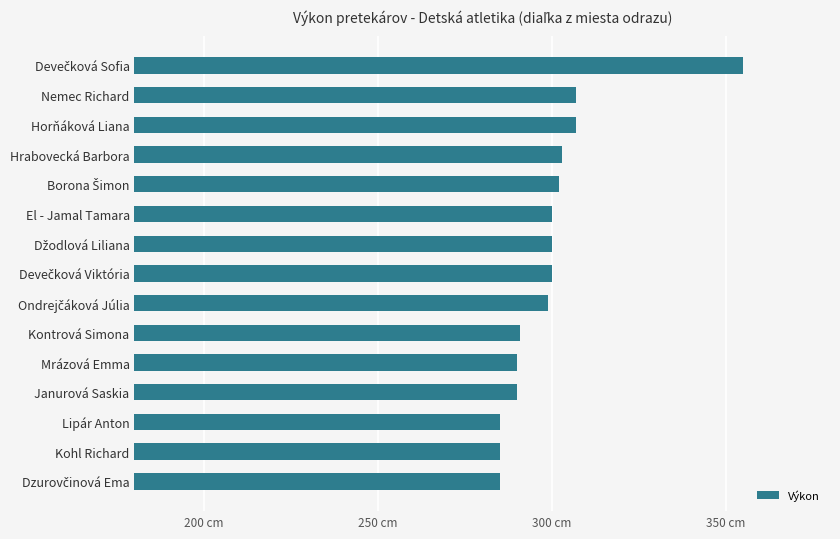

Does the chart contain any negative values?

No